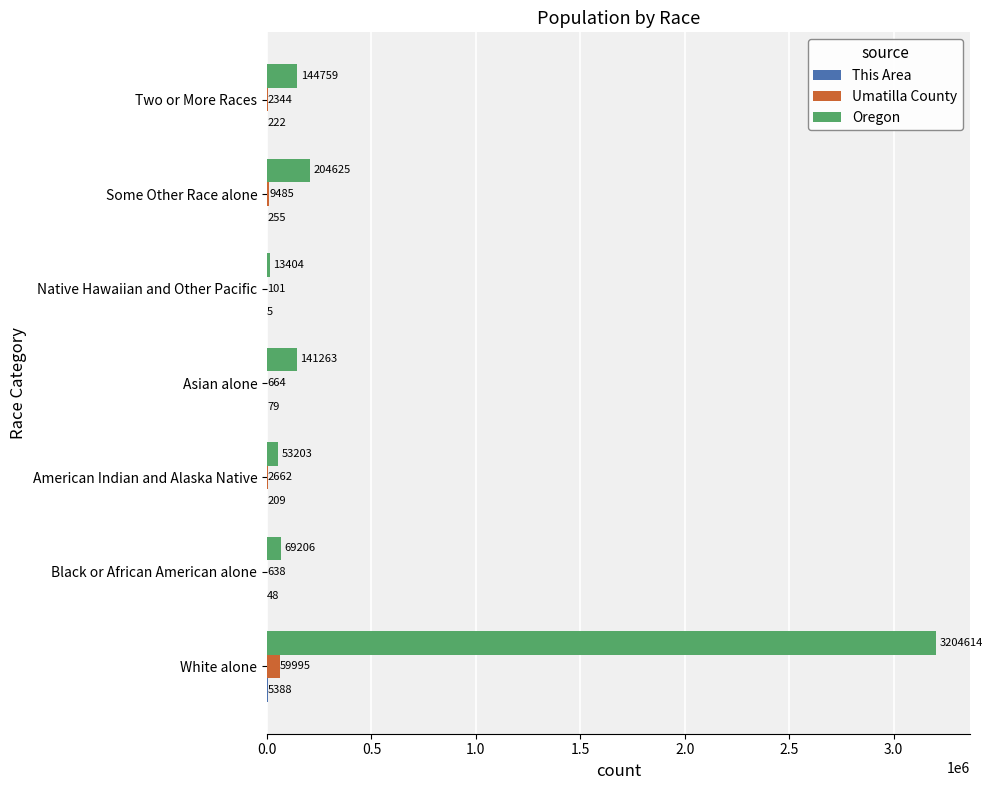

Which series changed the most between Black or African American alone and Asian alone?

Oregon